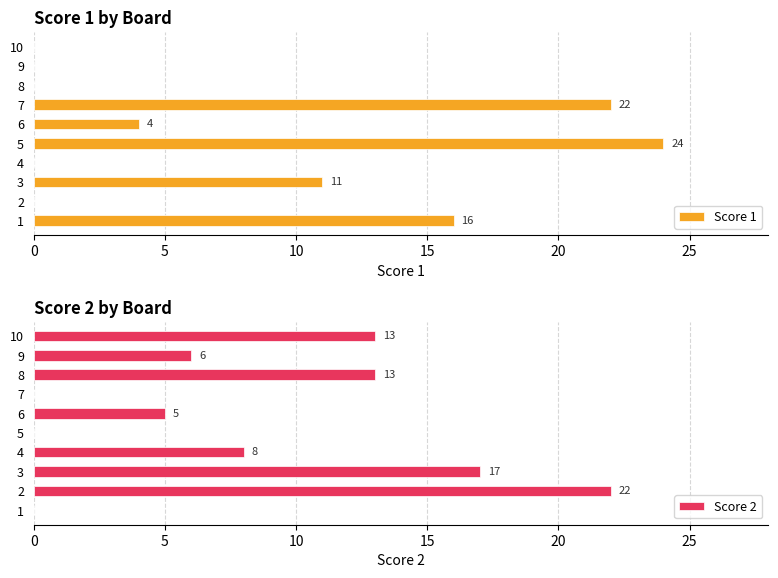

True or false: Score 1 has a value of 9 at 8.

False